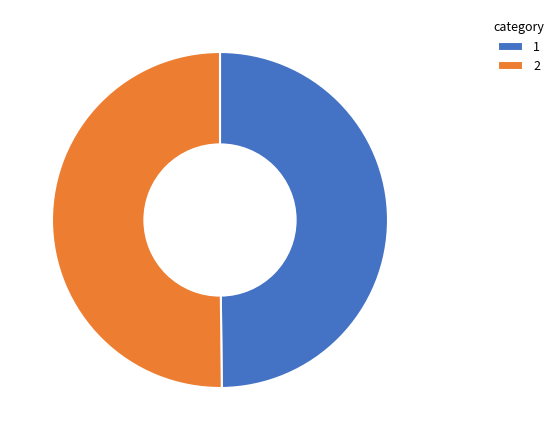

What is the ratio of the value at 1 to the value at 2?

1.0